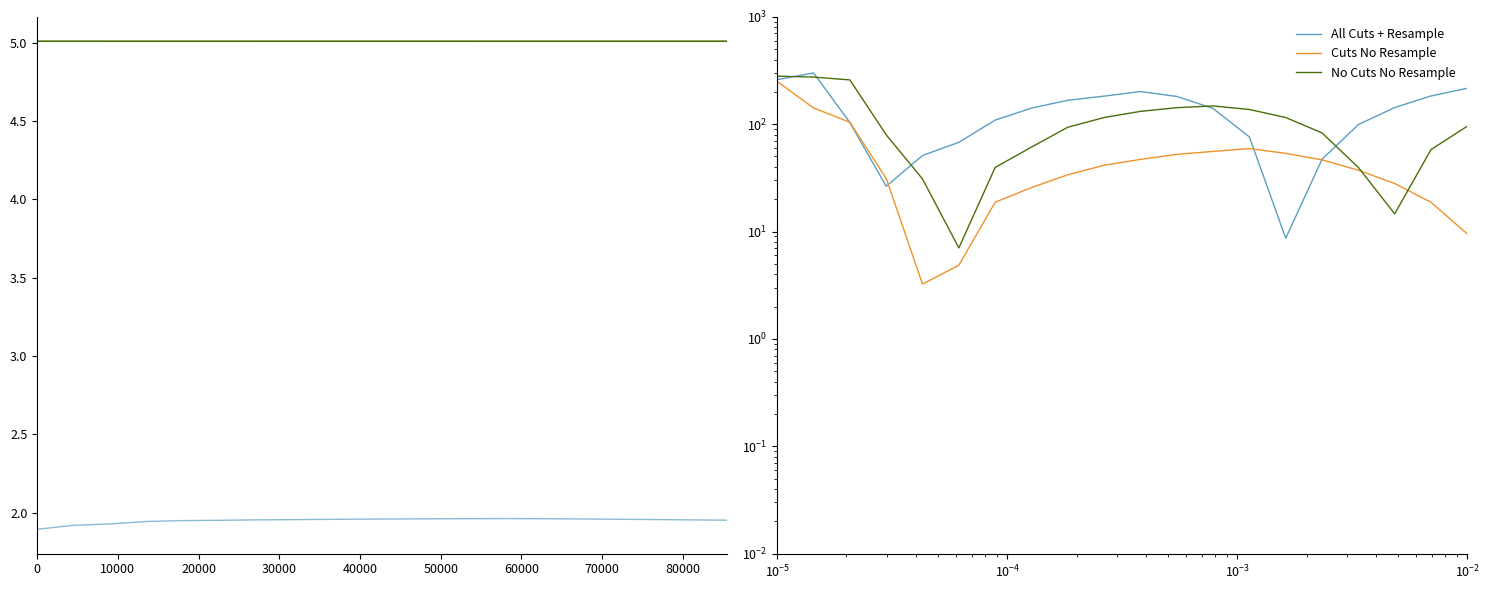

At which category does No Cuts No Resample reach its first local valley?

50000